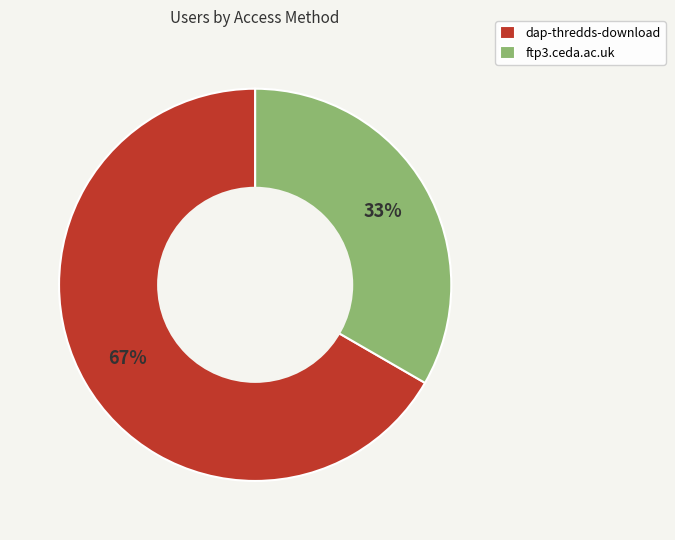

What is the smallest slice in the pie chart?

ftp3.ceda.ac.uk